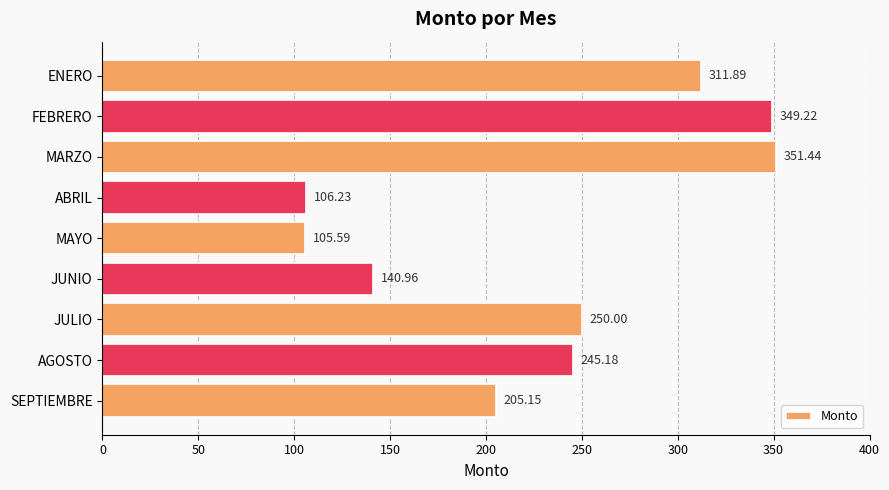

What is the maximum value shown in the chart?

351.4